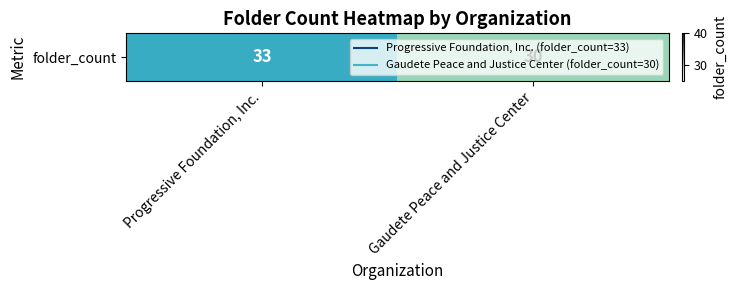

The chart shows a value of 30 at Gaudete Peace and Justice Center. True or false?

True